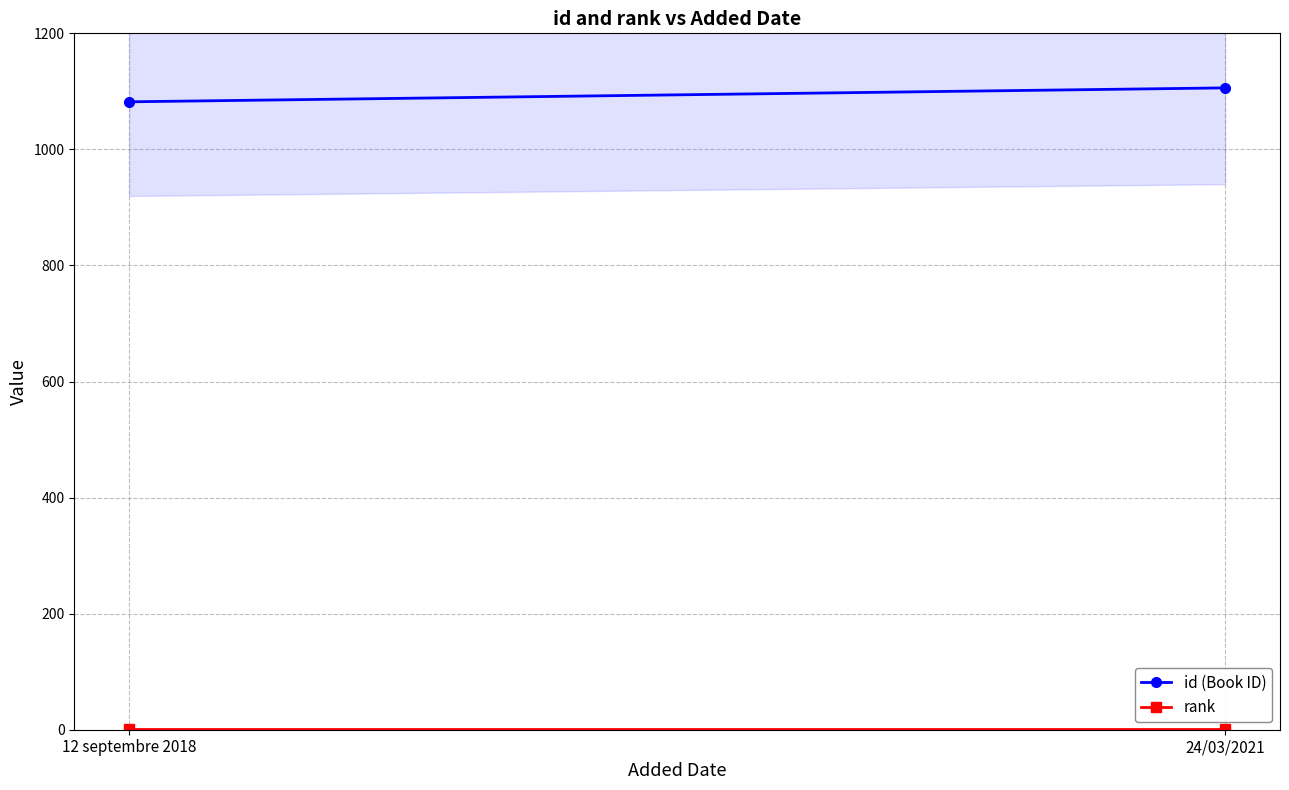

The value of id (Book ID) at 24/03/2021 is 1621. True or false?

False